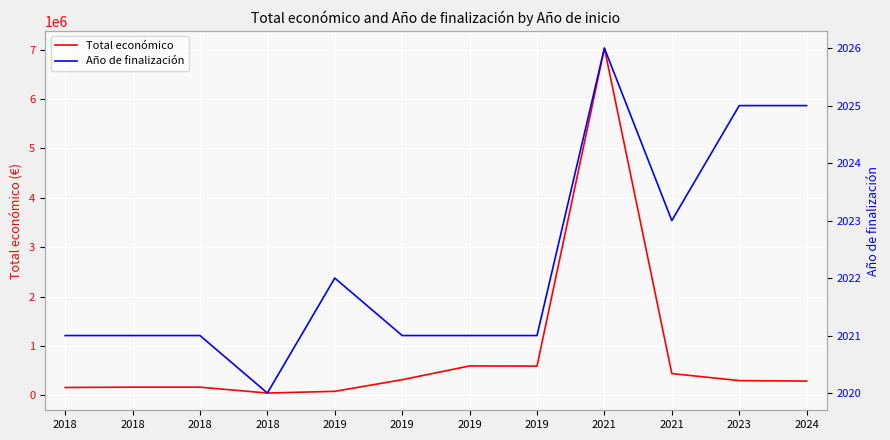

Does the chart display data point markers on the line(s)?

No